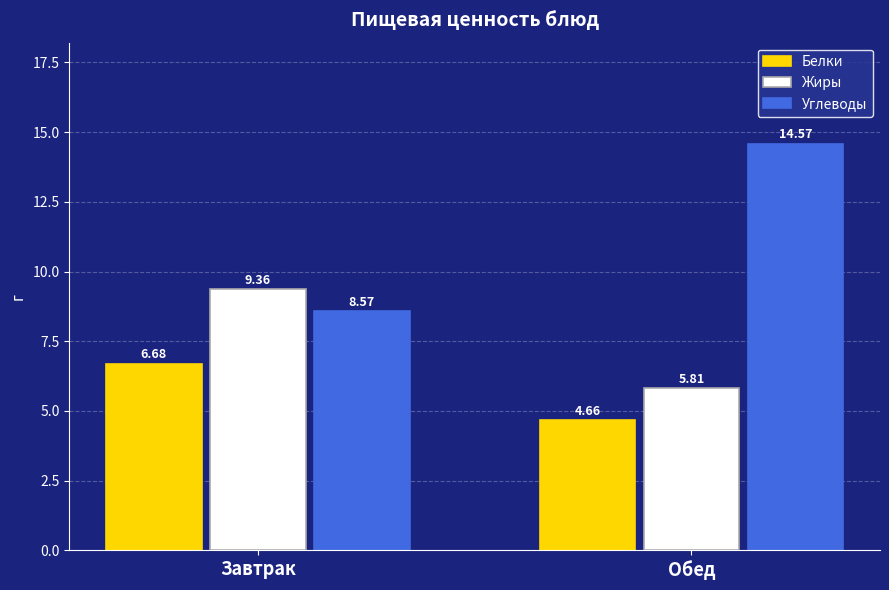

At how many categories does at least one series exceed 5?

2